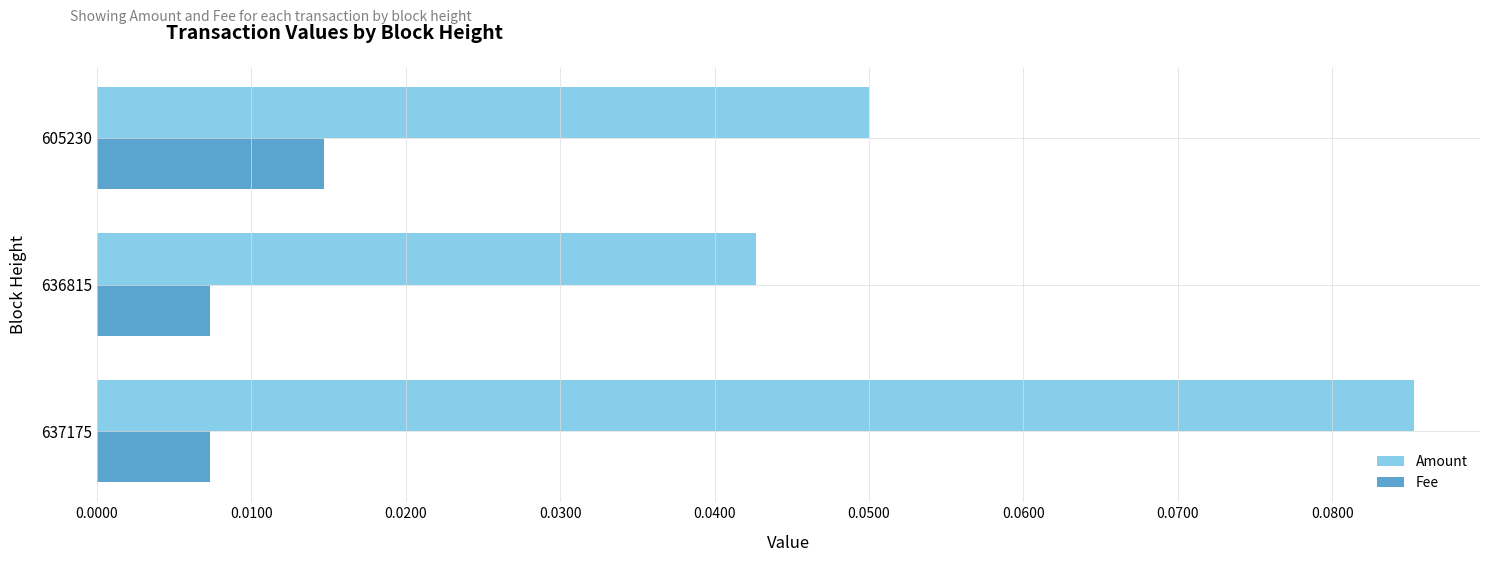

At 605230, list the series in order from largest to smallest.

Amount, Fee